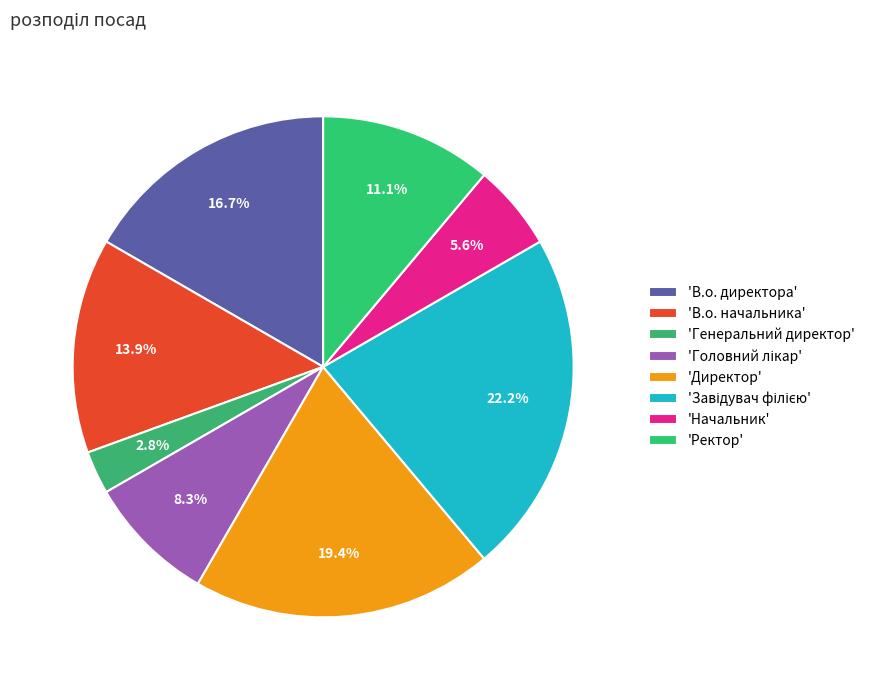

Which category has the biggest portion of the pie?

Завідувач філією